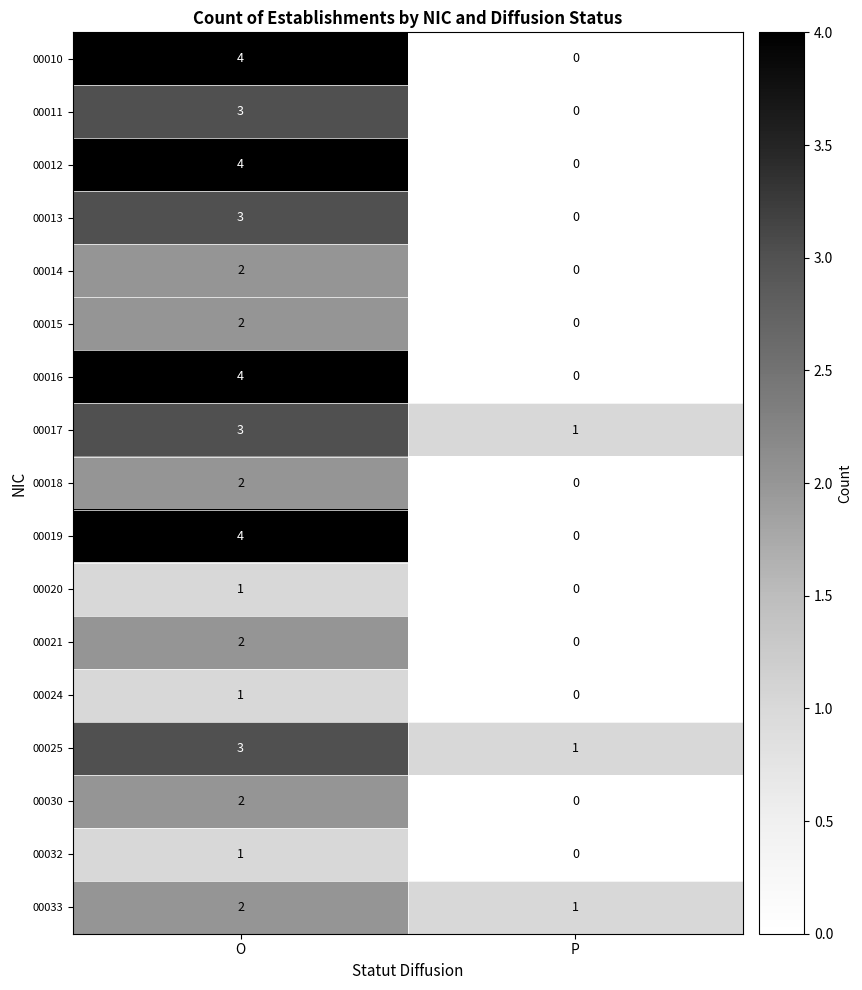

List the labels in order of 00019 value, largest first.

O, P